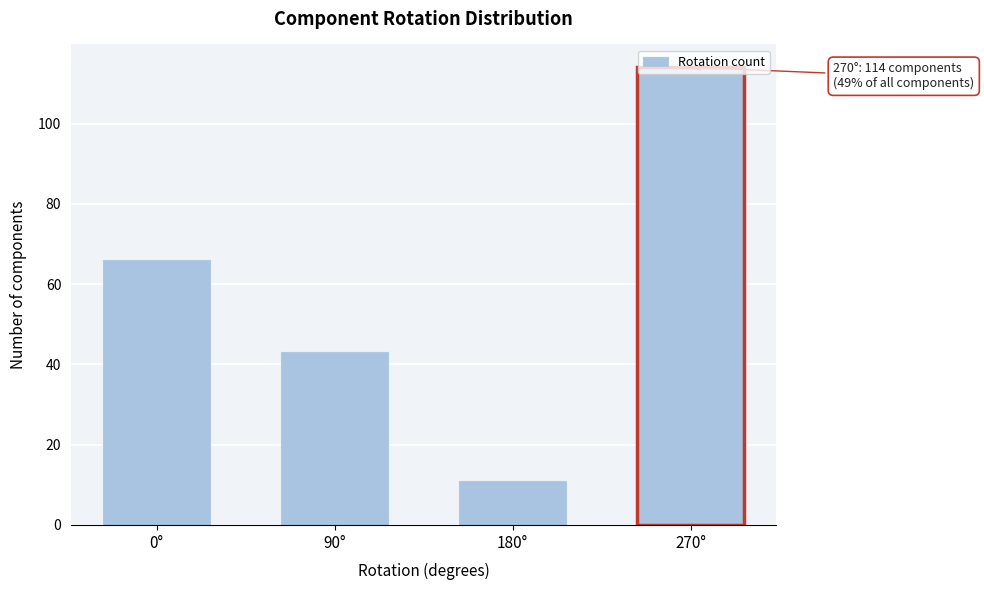

Rank the categories by value from lowest to highest.

180°, 90°, 0°, 270°